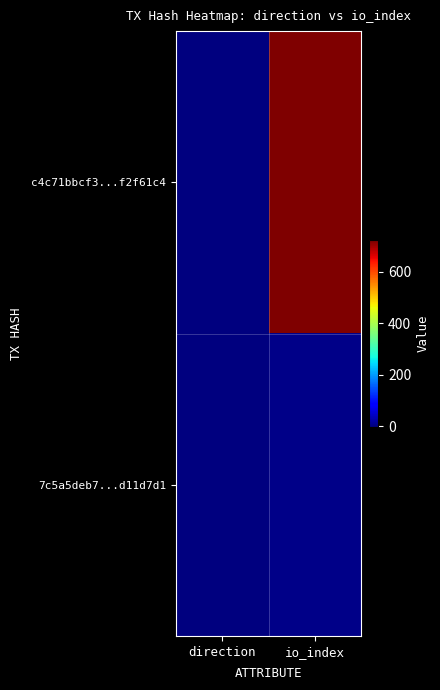

What is the spread (max minus min) of values at direction?

2